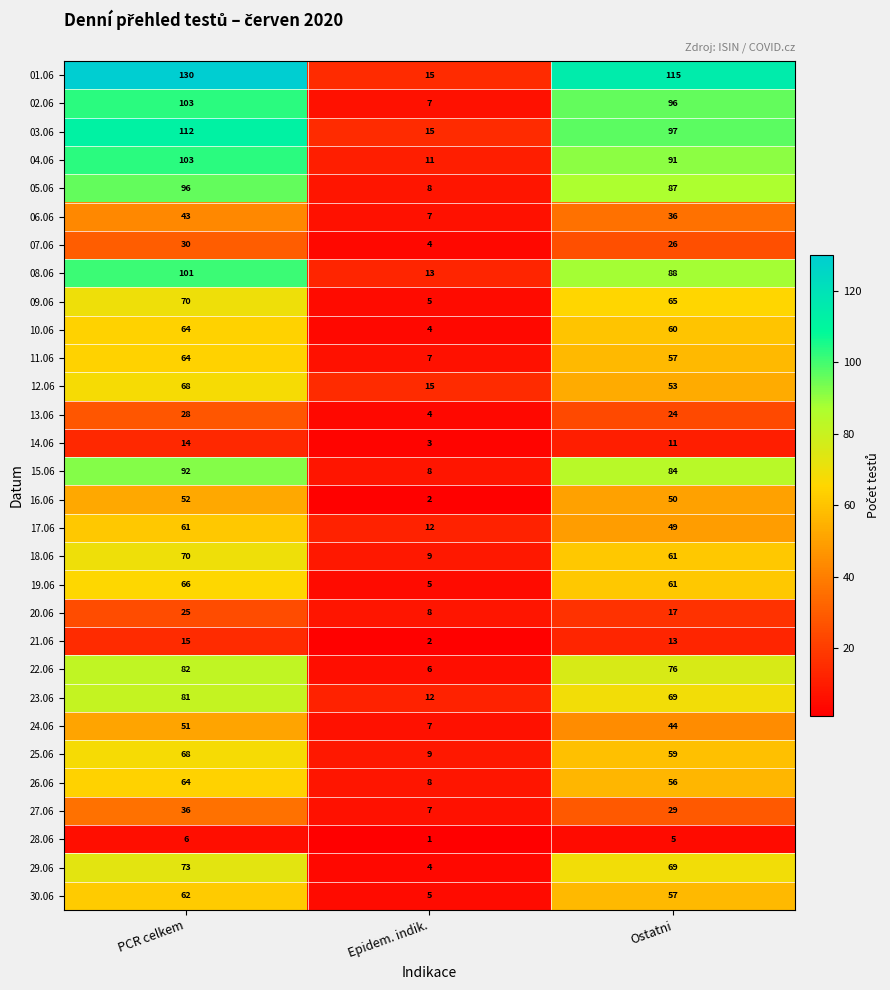

At how many categories does at least one series exceed 110?

2